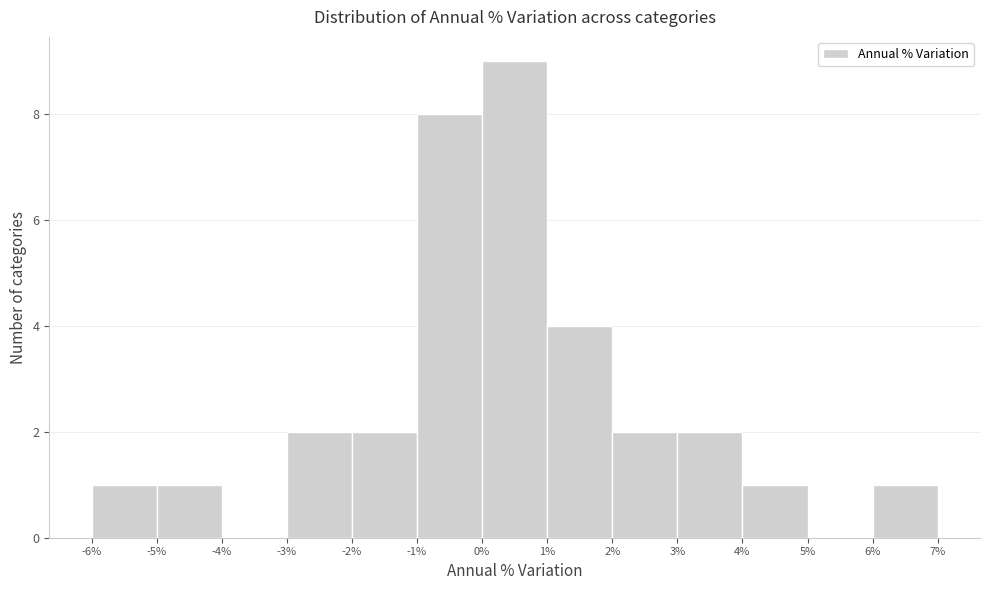

How tall is the bar that spans 0% to 1% on the x-axis? The values are not printed on the chart, so give them approximately, as read against the axis.

9